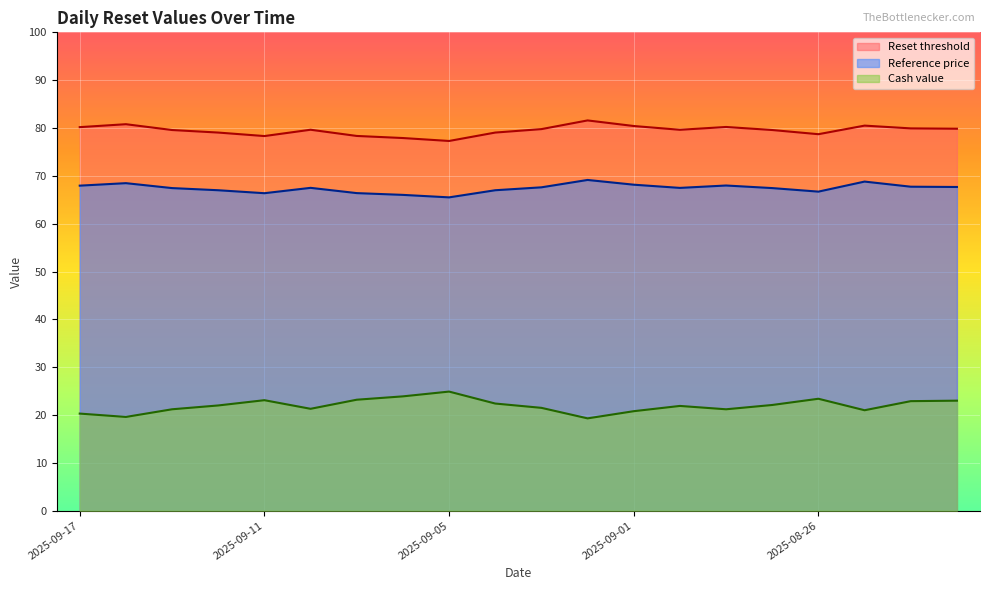

True or false: Cash value and Reference price cross at least once.

False